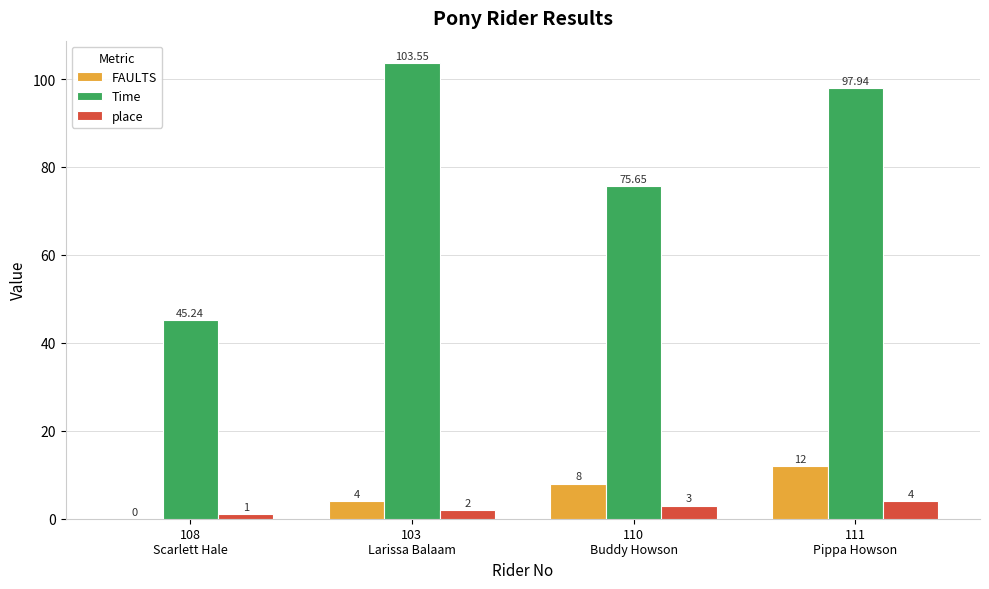

True or false: Time has a value of 142.2 at 103
Larissa Balaam.

False